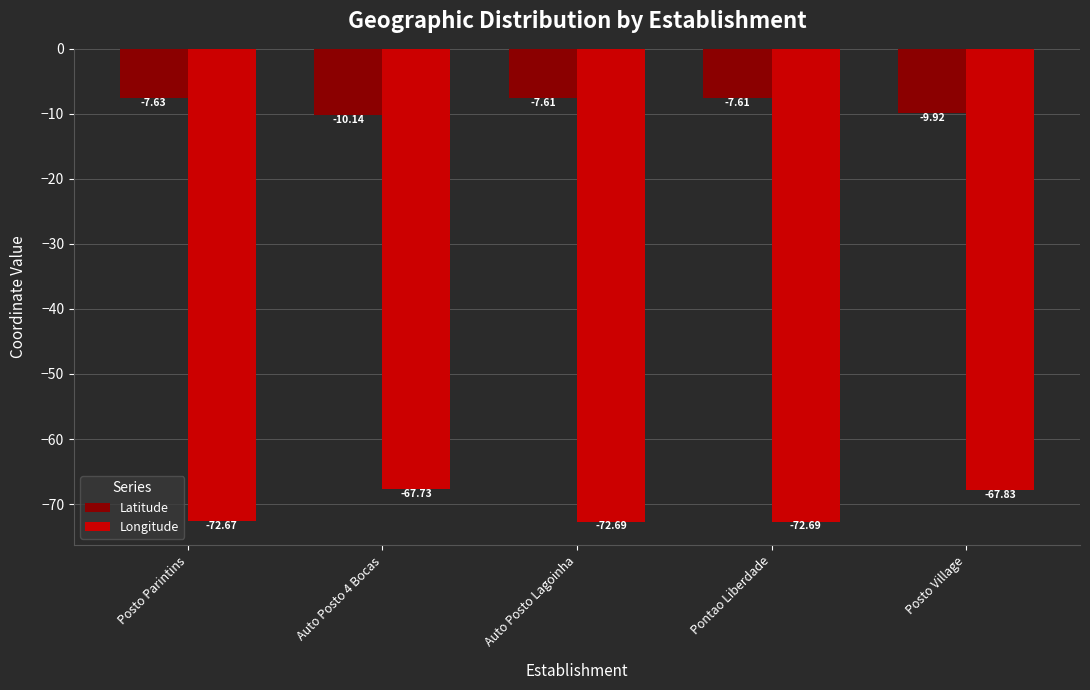

What is the total value across all series at Pontao Liberdade?

-80.3